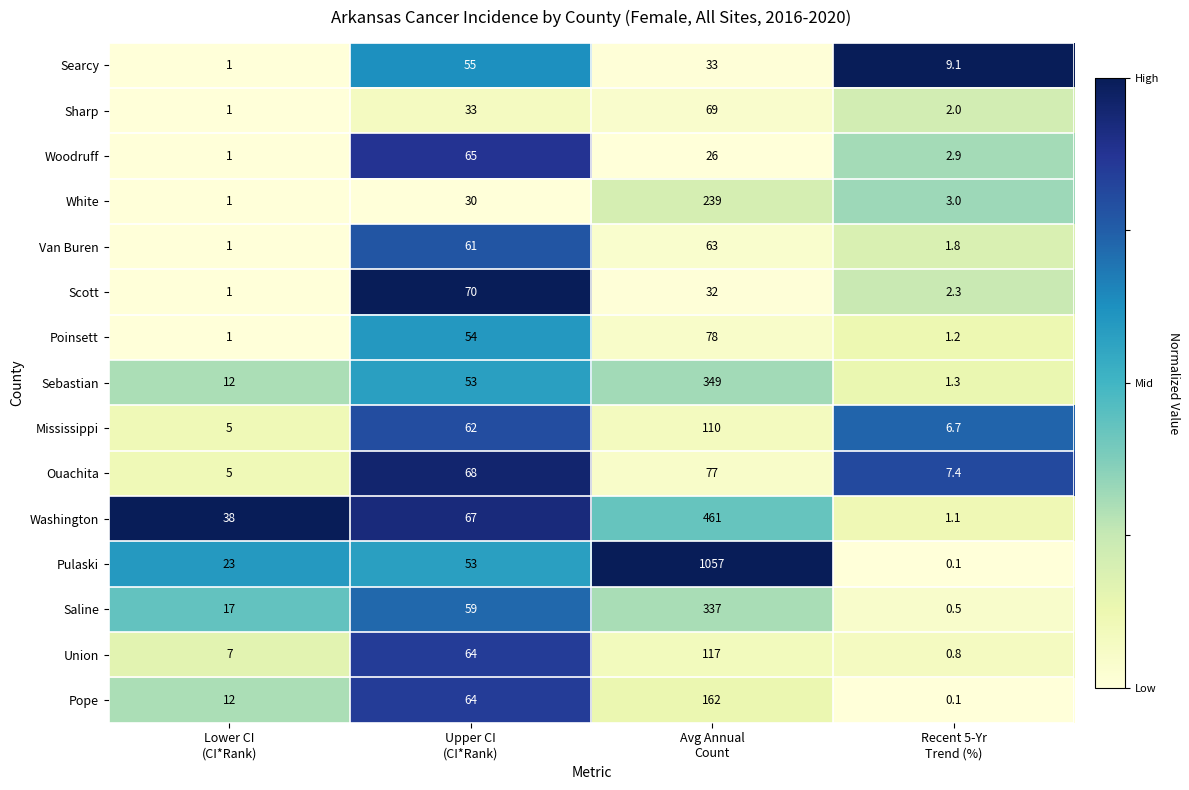

What is the difference between the highest and lowest values at Avg Annual
Count?

1031.0